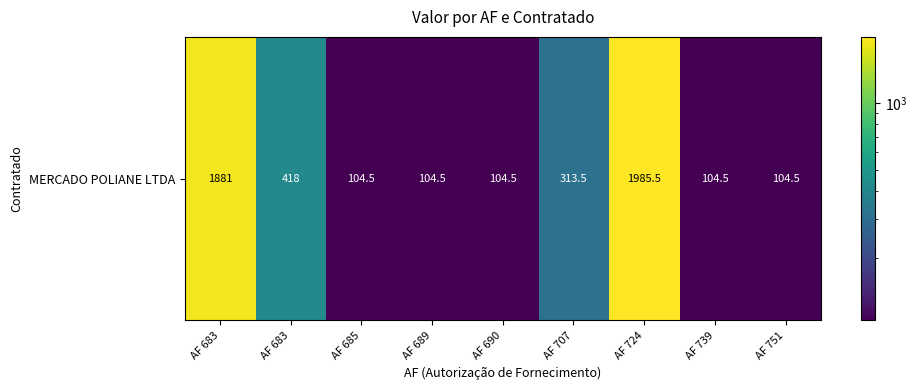

Between AF 739 and AF 707, which is larger?

AF 707